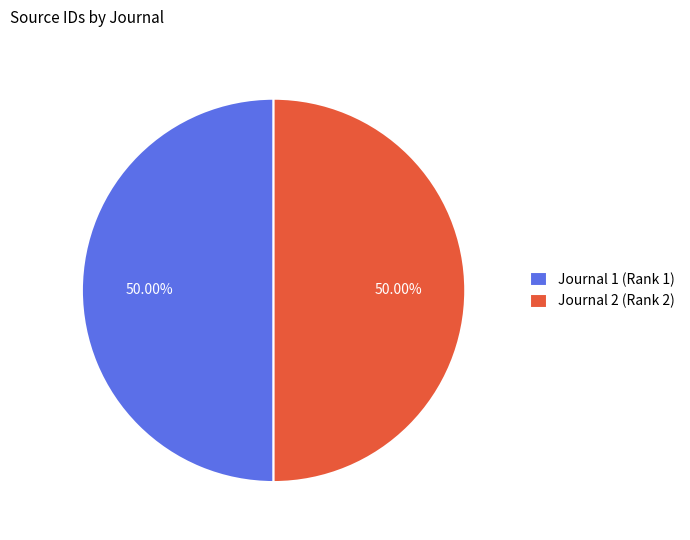

Do Journal 1 (Rank 1) and Journal 2 (Rank 2) together represent more than half of the pie?

Yes